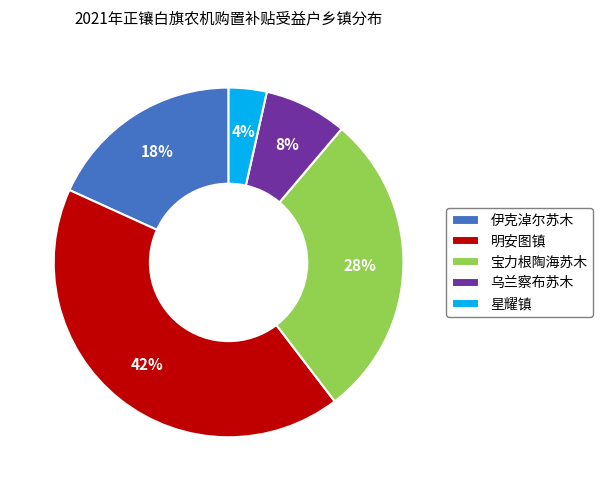

Which category has the smallest portion of the pie?

星耀镇